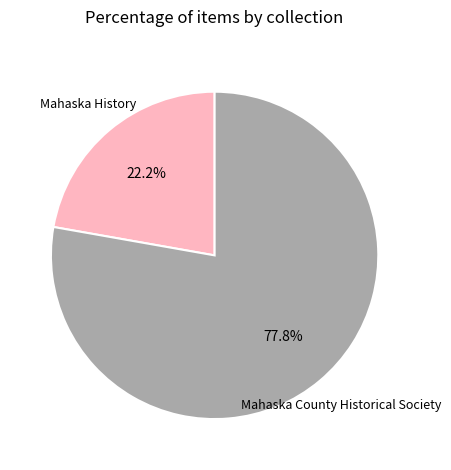

Is there a majority slice in this chart?

Yes